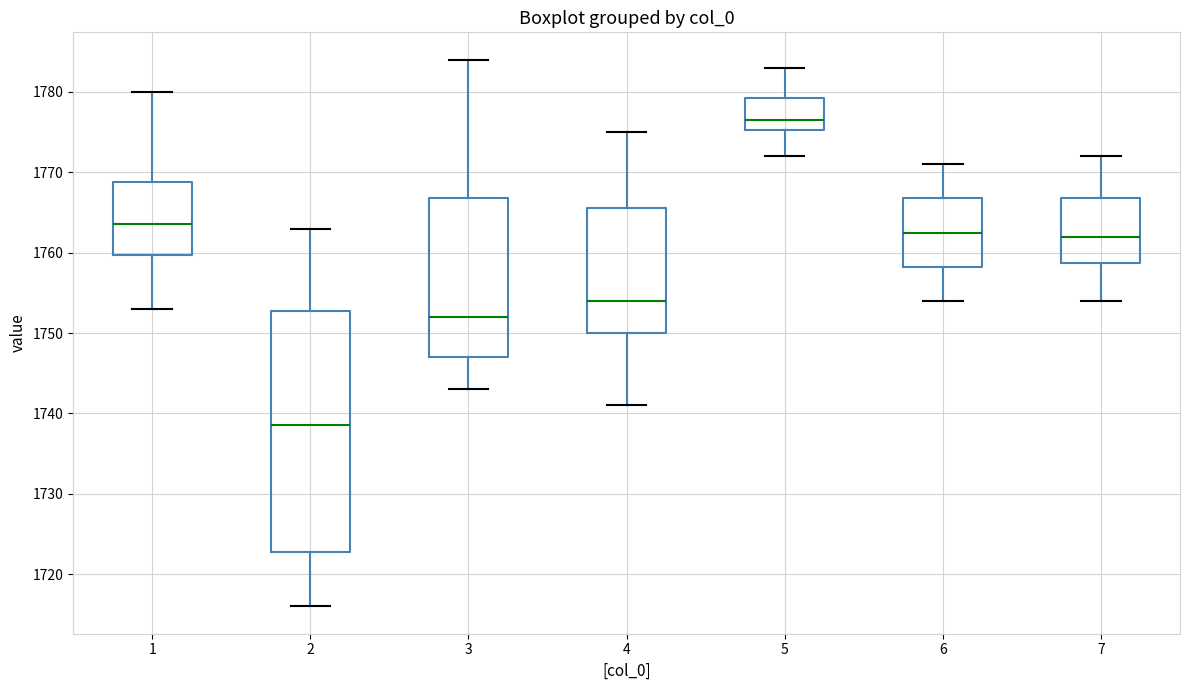

Reading left to right, transcribe this box plot: for each box, give where its median line is, the range the box spans, and where its two whiskers end, as read against the y-axis. The values are not printed on the chart, so give them approximately, as read against the axis.

1: median 1764, box 1760 to 1769, whiskers 1753 to 1780
2: median 1739, box 1723 to 1753, whiskers 1716 to 1763
3: median 1752, box 1747 to 1767, whiskers 1743 to 1784
4: median 1754, box 1750 to 1766, whiskers 1741 to 1775
5: median 1777, box 1775 to 1779, whiskers 1772 to 1783
6: median 1763, box 1758 to 1767, whiskers 1754 to 1771
7: median 1762, box 1759 to 1767, whiskers 1754 to 1772